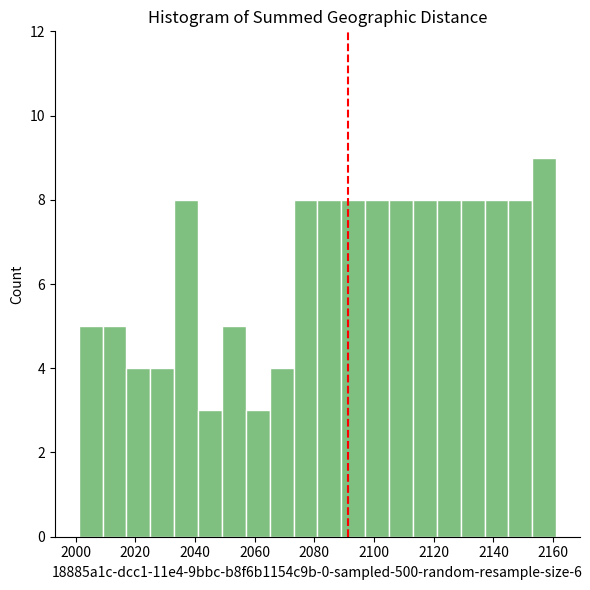

How tall is the bar that spans 2081 to 2089 on the x-axis? Neither the bar edges nor the heights are printed on the chart, so give them approximately, as read against the axes.

8